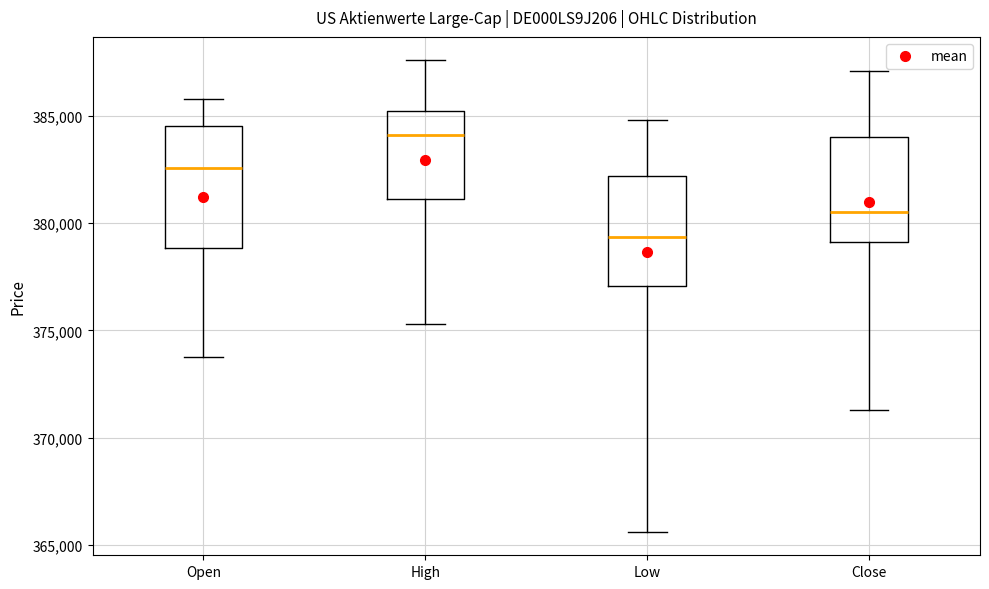

Reading left to right, read every box against the y-axis: the position of its median line, the range the box covers, and the ends of its whiskers. The values are not printed on the chart, so give them approximately, as read against the axis.

Open: median 382500, box 379000 to 384500, whiskers 374000 to 386000
High: median 384000, box 381000 to 385000, whiskers 375500 to 387500
Low: median 379500, box 377000 to 382000, whiskers 365500 to 385000
Close: median 380500, box 379000 to 384000, whiskers 371500 to 387000